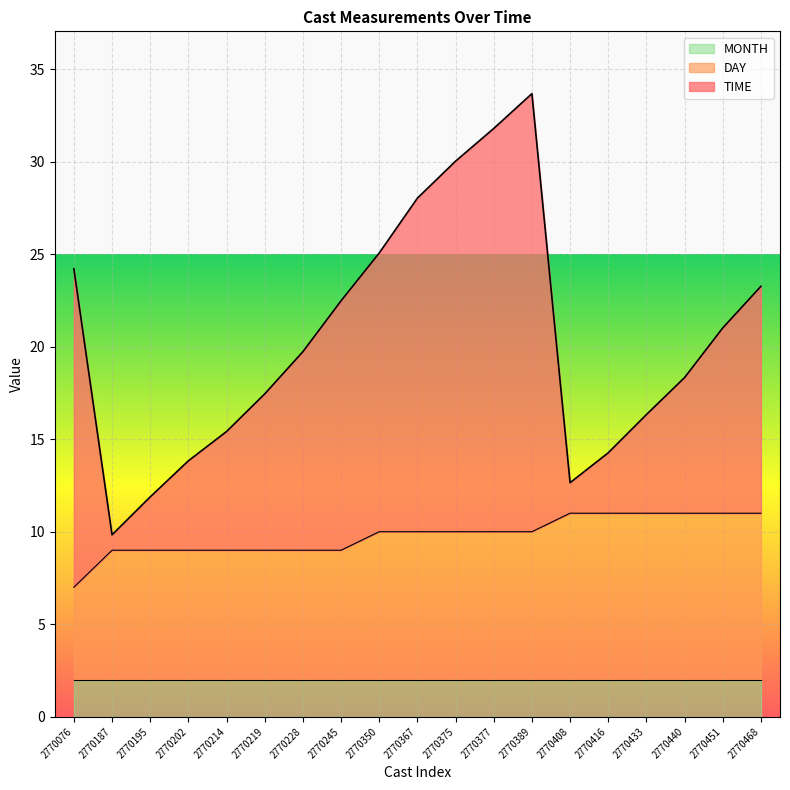

What is the sum of all TIME values?

389.3